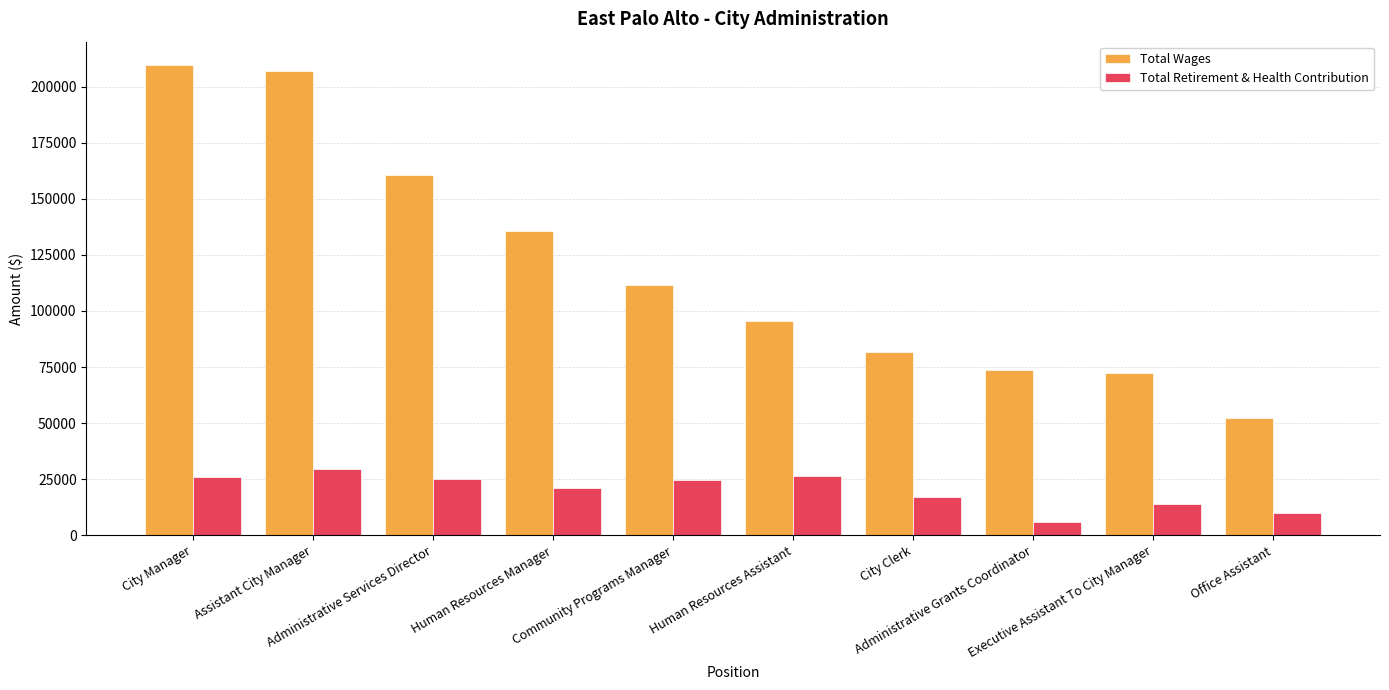

What is the difference between the second highest and minimum values in the Total Wages series?

154645